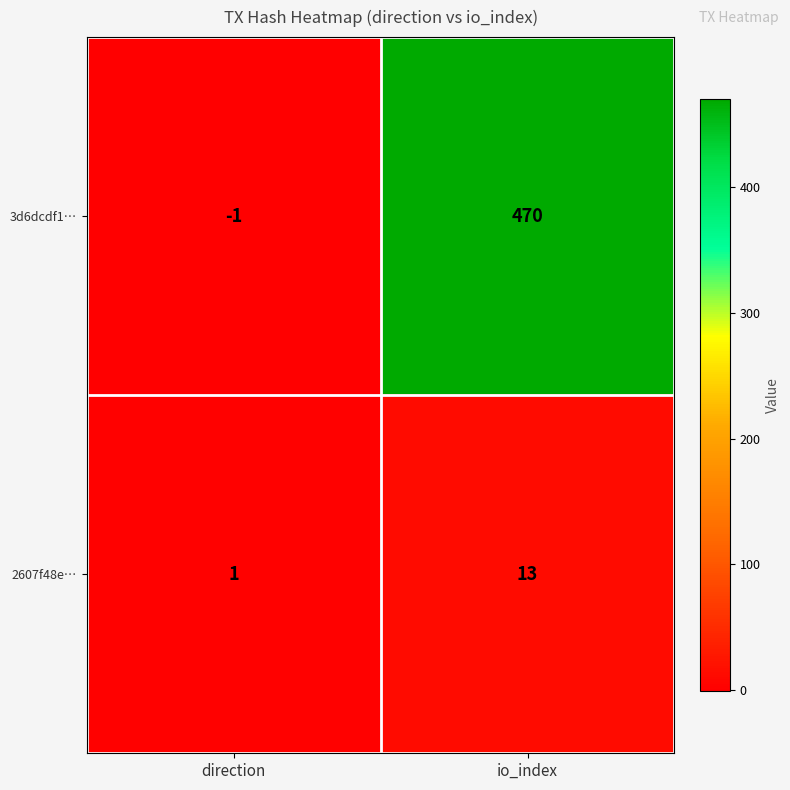

Between direction and io_index, which series saw the biggest shift?

3d6dcdf1…